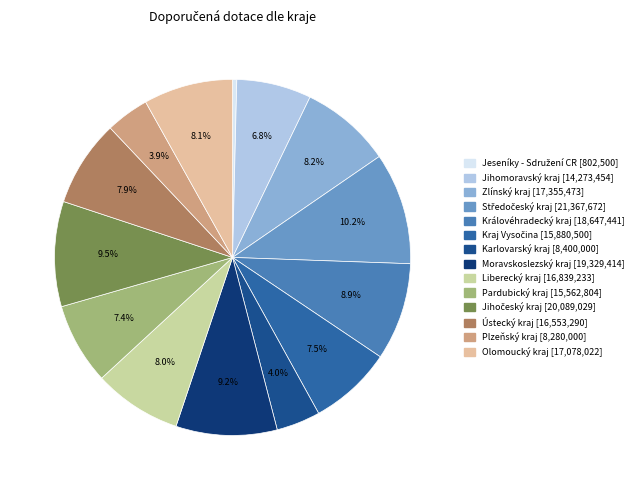

What percentage is the Plzeňský kraj slice, to the nearest percent?

4%